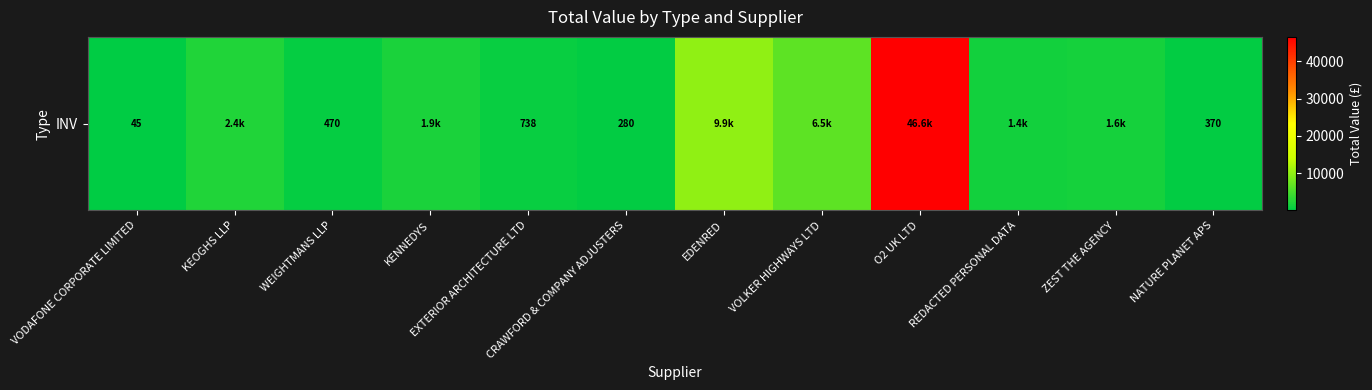

Rank the categories by value from lowest to highest.

VODAFONE CORPORATE LIMITED, CRAWFORD & COMPANY ADJUSTERS, NATURE PLANET APS, WEIGHTMANS LLP, EXTERIOR ARCHITECTURE LTD, REDACTED PERSONAL DATA, ZEST THE AGENCY, KENNEDYS, KEOGHS LLP, VOLKER HIGHWAYS LTD, EDENRED, O2 UK LTD